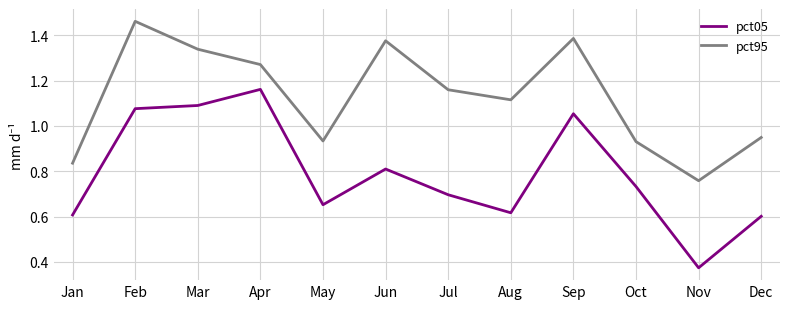

Which category has the highest value in the pct05 series?

Apr